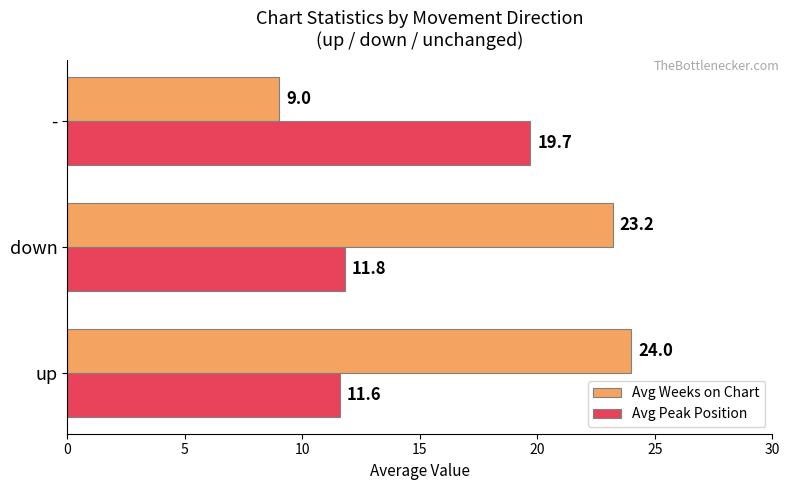

Which label corresponds to the smallest value in the chart?

-